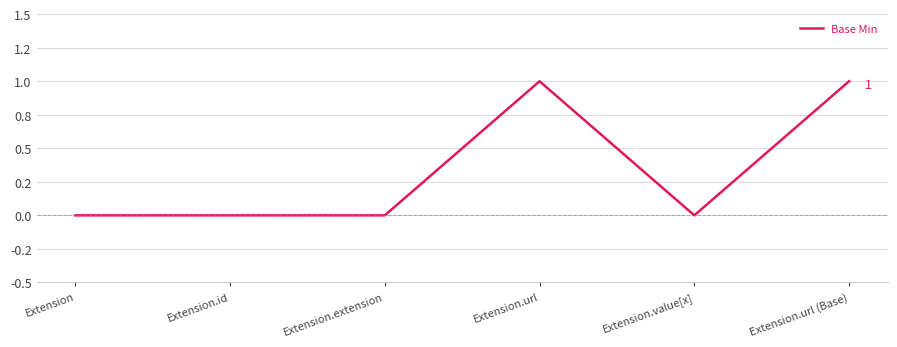

Does the chart have visible grid lines?

Yes